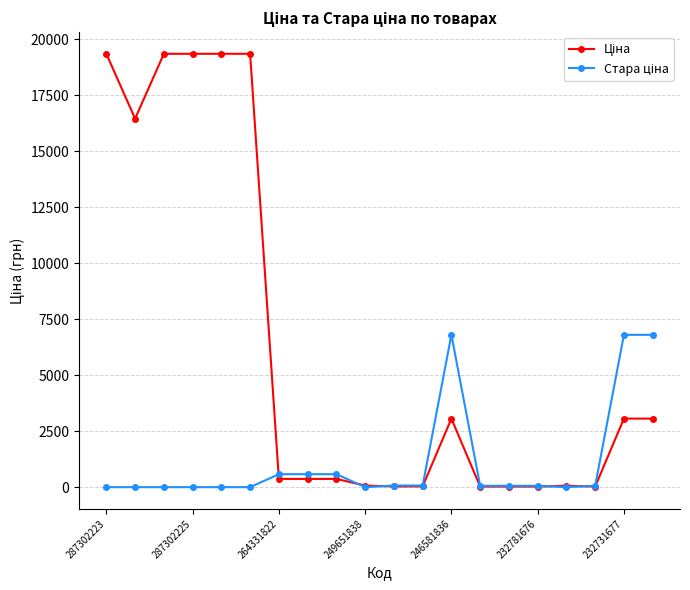

Reading left to right, what are all the values shown in this chart?

Ціна: 19343.1	16448.2	19343.1	19343.1	19343.1	19343.1	367.6	367.6	367.6	72.0	32.4	32.4	3059.7	26.7	26.7	26.7	59.4	26.7	3059.7	3059.7
Стара ціна: 0.0	0.0	0.0	0.0	0.0	0.0	578.7	578.7	578.7	0.0	72.0	72.0	6799.2	59.4	59.4	59.4	0.0	59.4	6799.2	6799.2